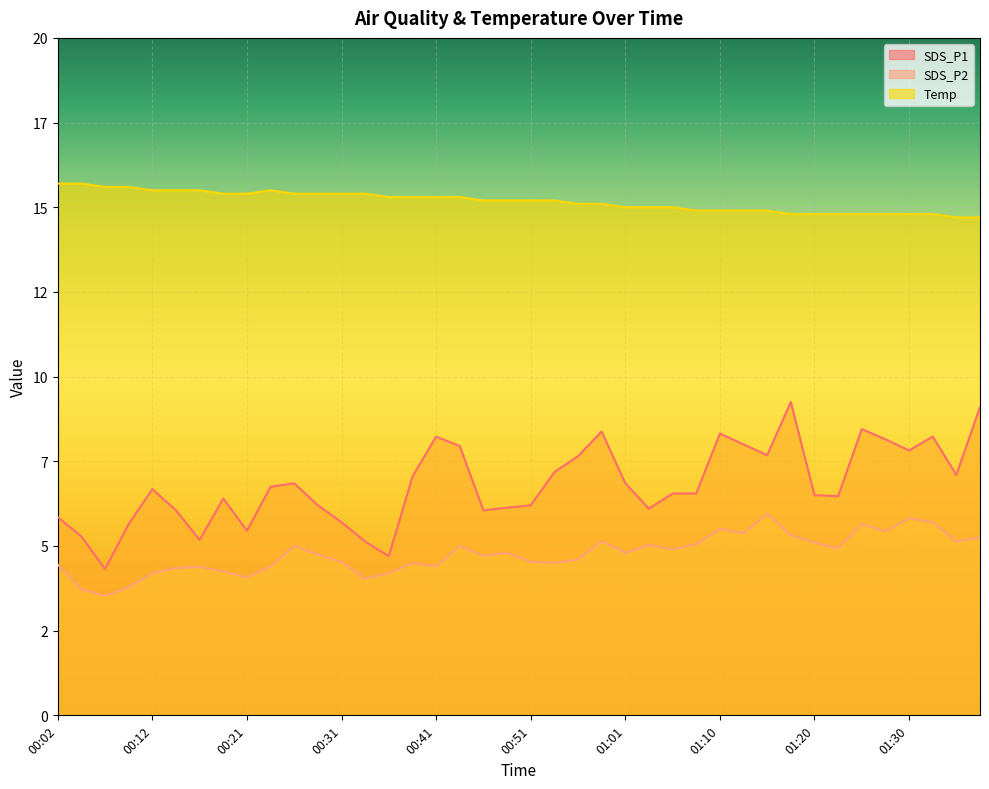

True or false: SDS_P1 and SDS_P2 cross at least once.

False